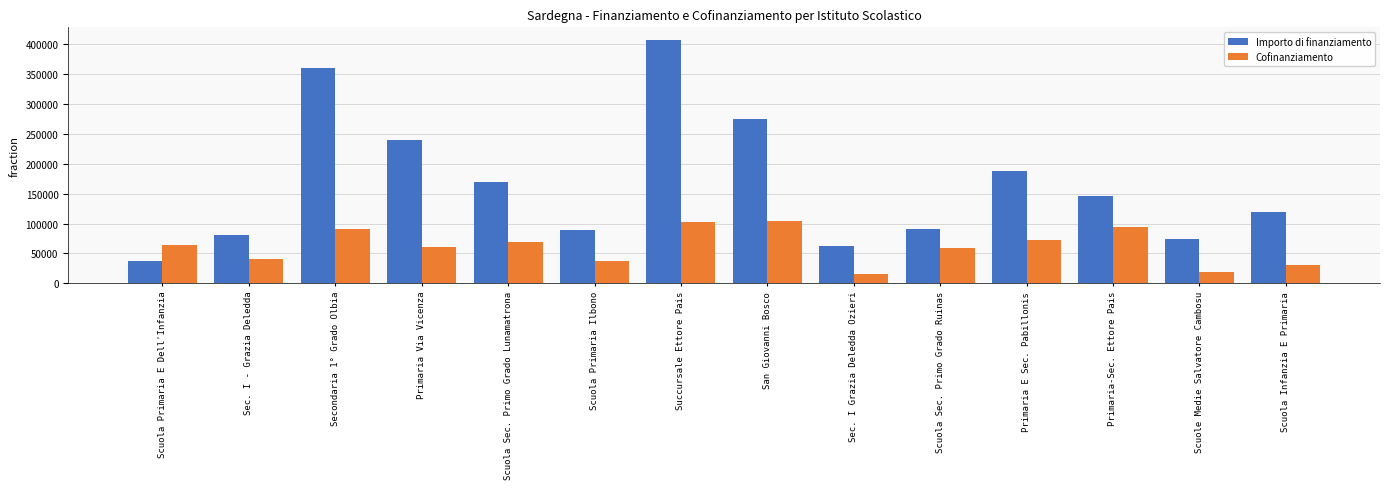

How many groups of bars are there?

14